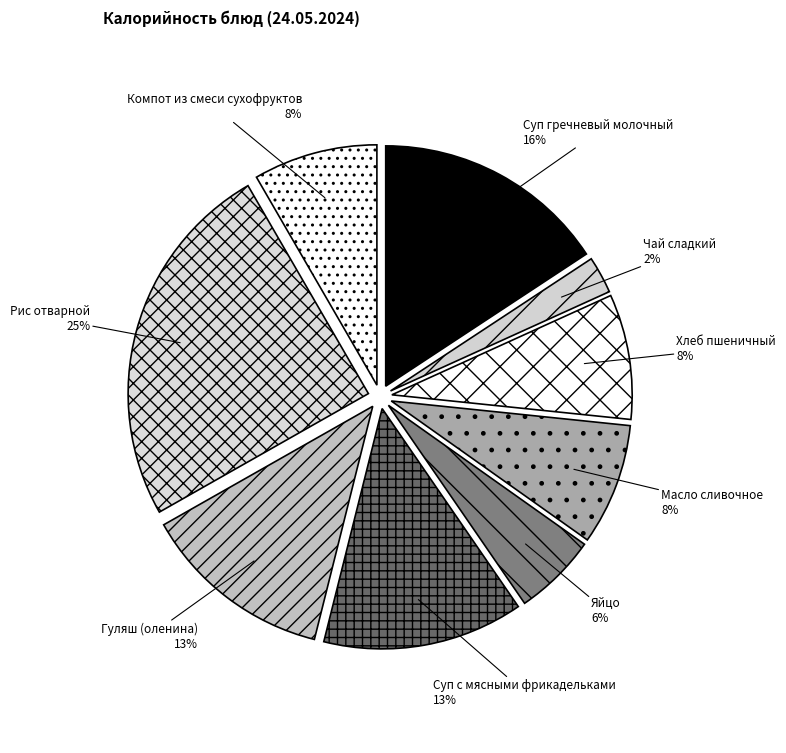

Which slice is the largest?

Рис отварной